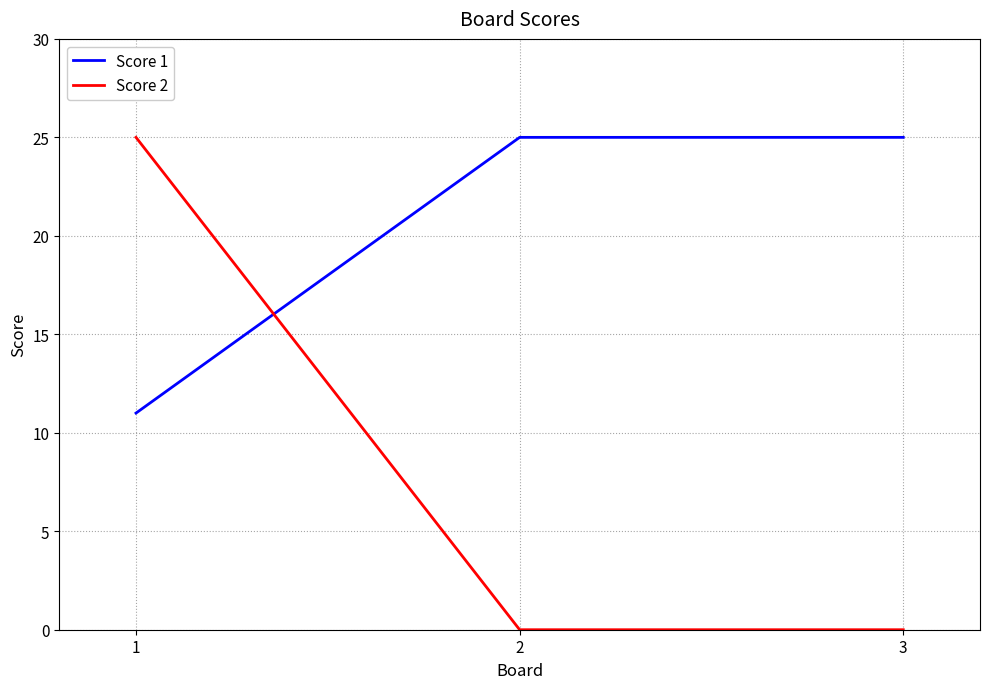

What is the sum of all Score 2 values?

25